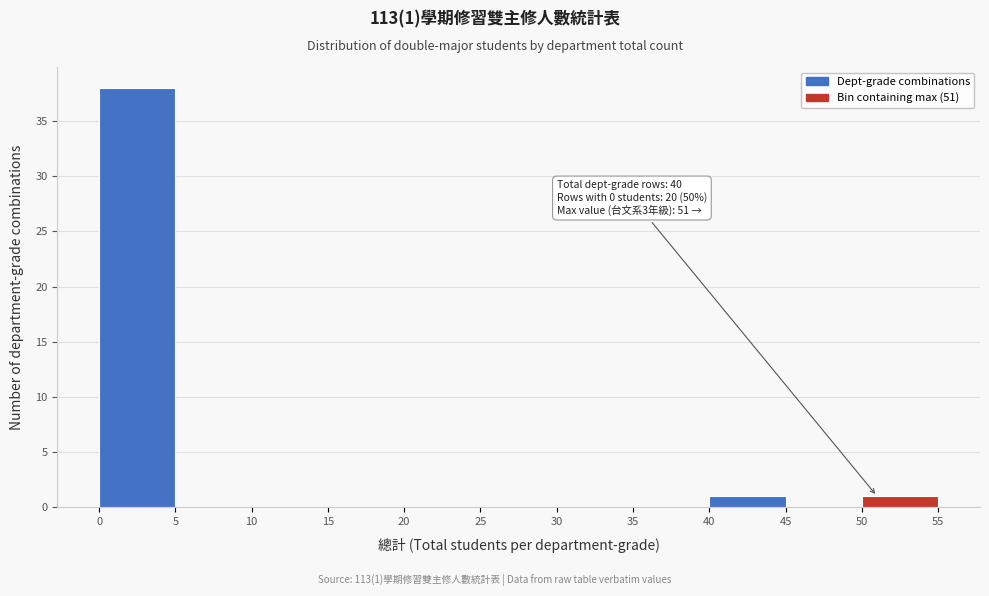

Over which range of the x-axis is the bar tallest?

0 to 5